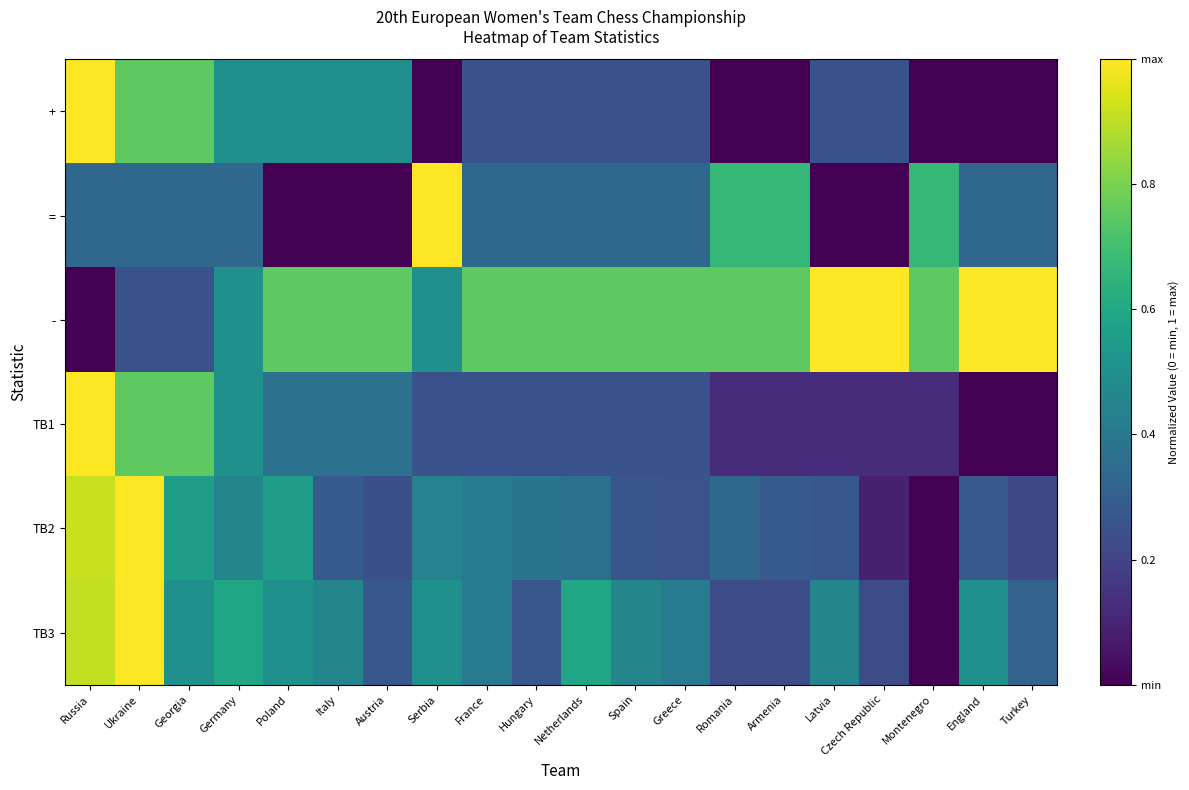

Between Russia and Germany, which series saw the biggest shift?

+